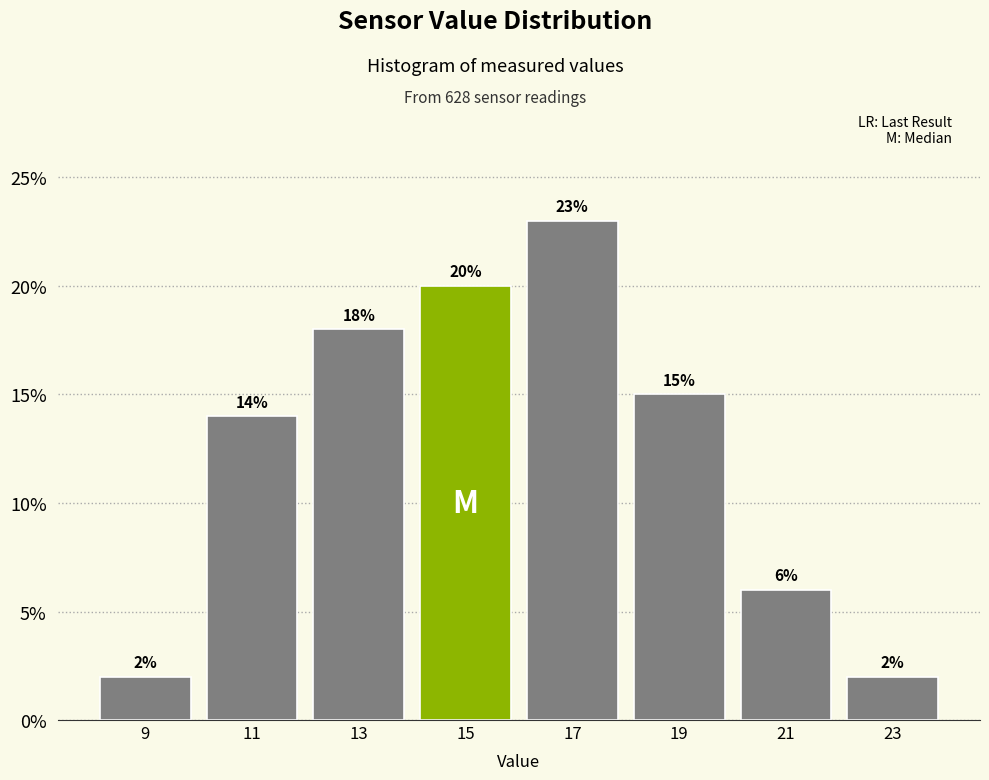

Reading left to right, transcribe this chart: for each bar, give the range it covers on the x-axis and its height.

8 to 10: 2
10 to 12: 14
12 to 14: 18
14 to 16: 20
16 to 18: 23
18 to 20: 15
20 to 22: 6
22 to 24: 2